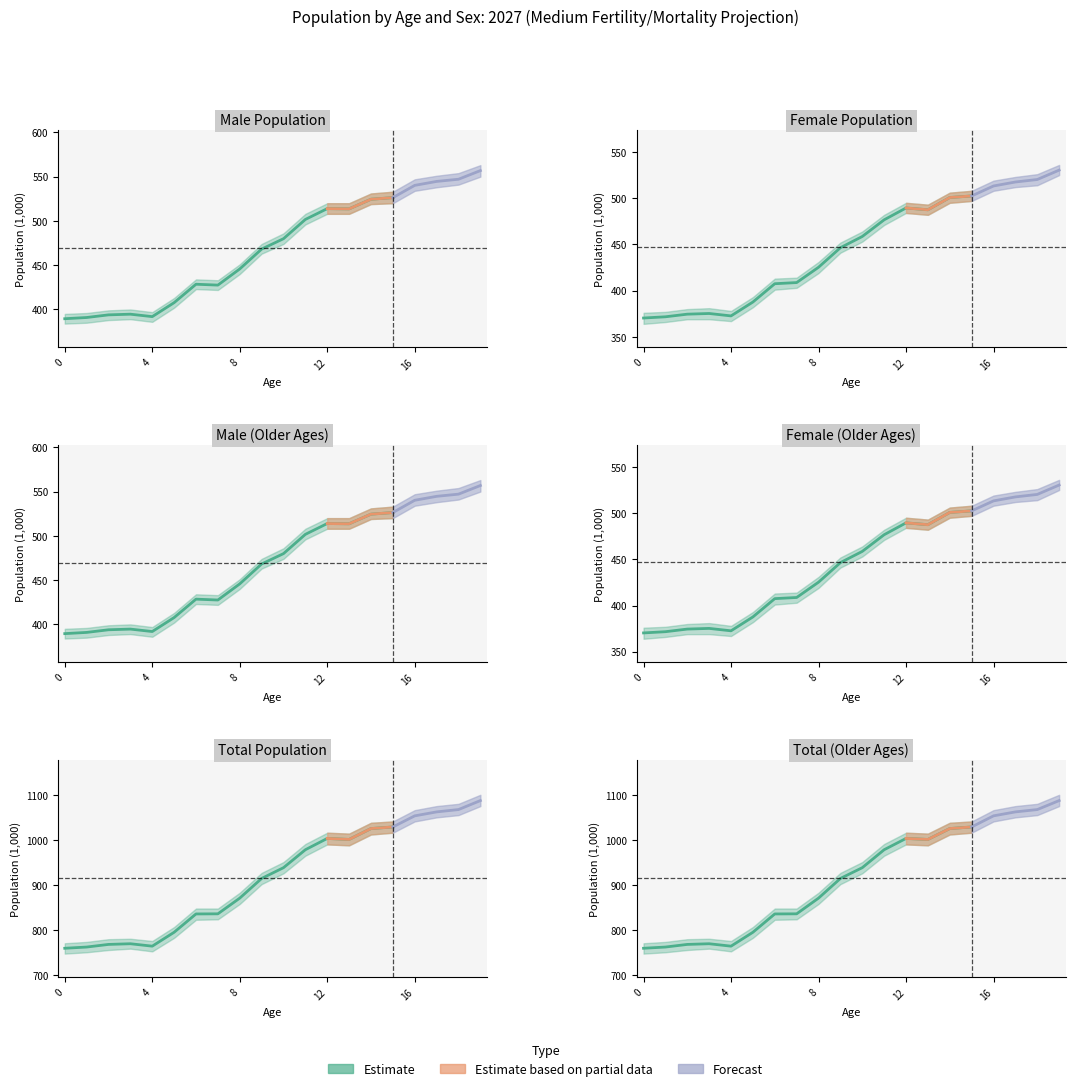

What is the maximum value for 総数(Female)?

530.4